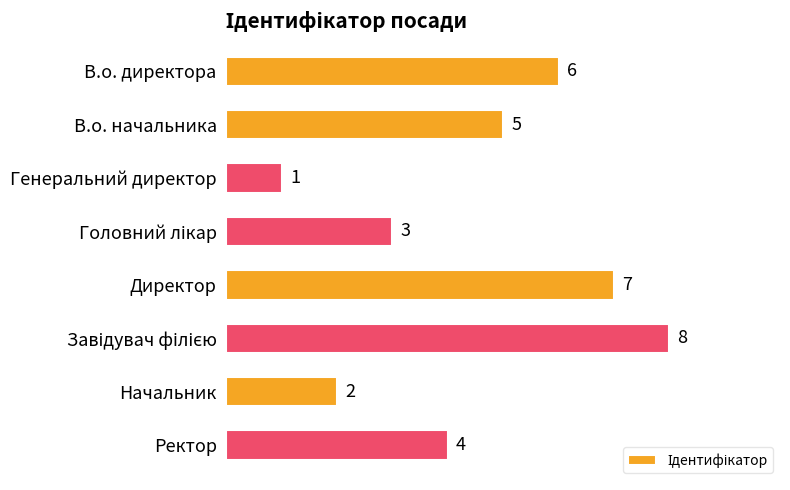

The chart shows a value of 8 at В.о. директора. True or false?

False